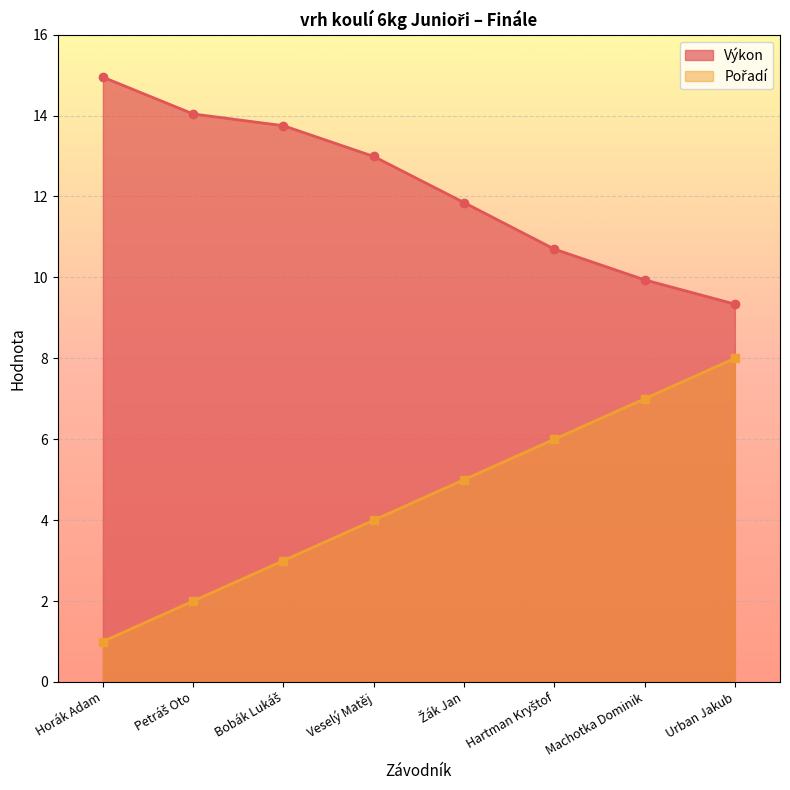

What position from the left is Žák Jan?

5